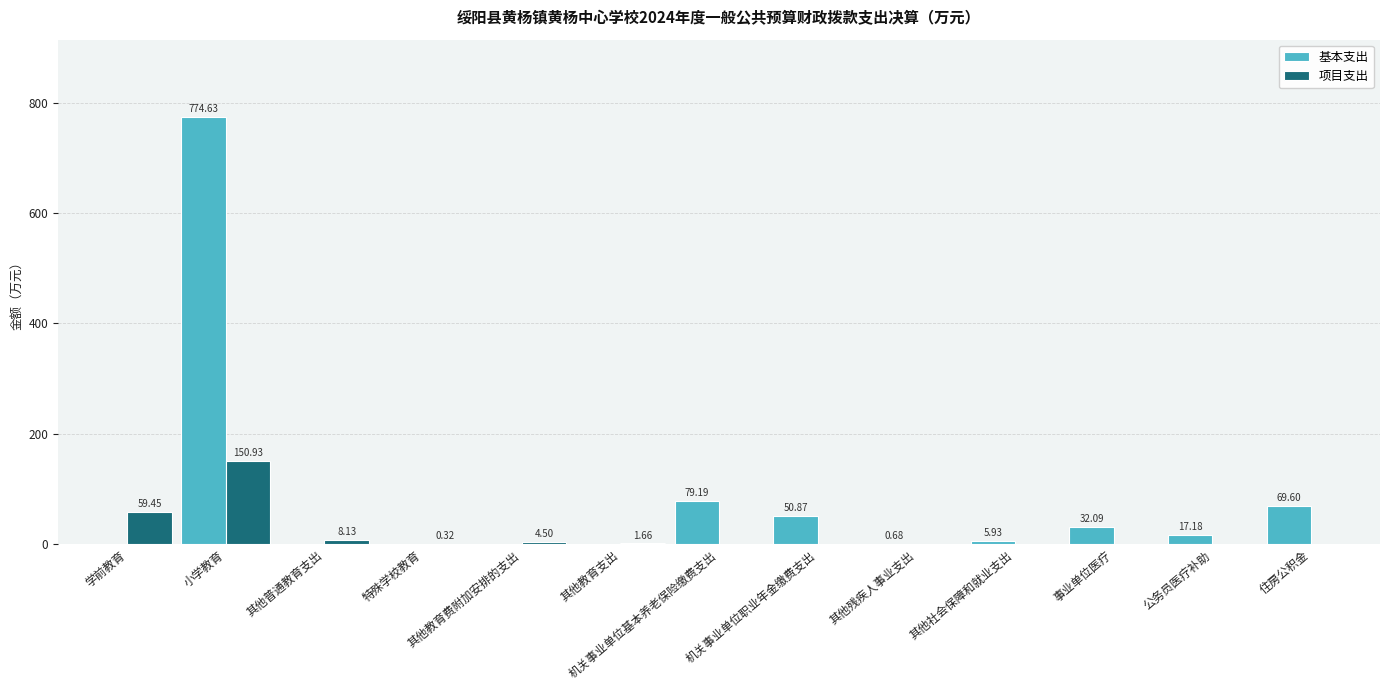

Between 小学教育 and 其他普通教育支出, which series saw the biggest shift?

基本支出